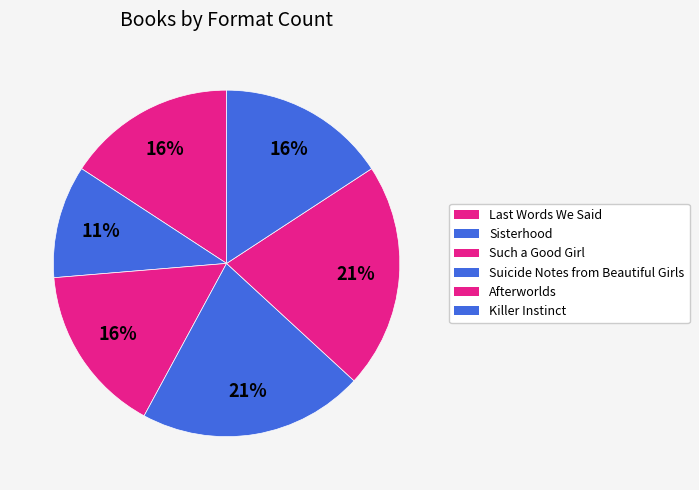

Is it true that Afterworlds is 29% of the pie?

False